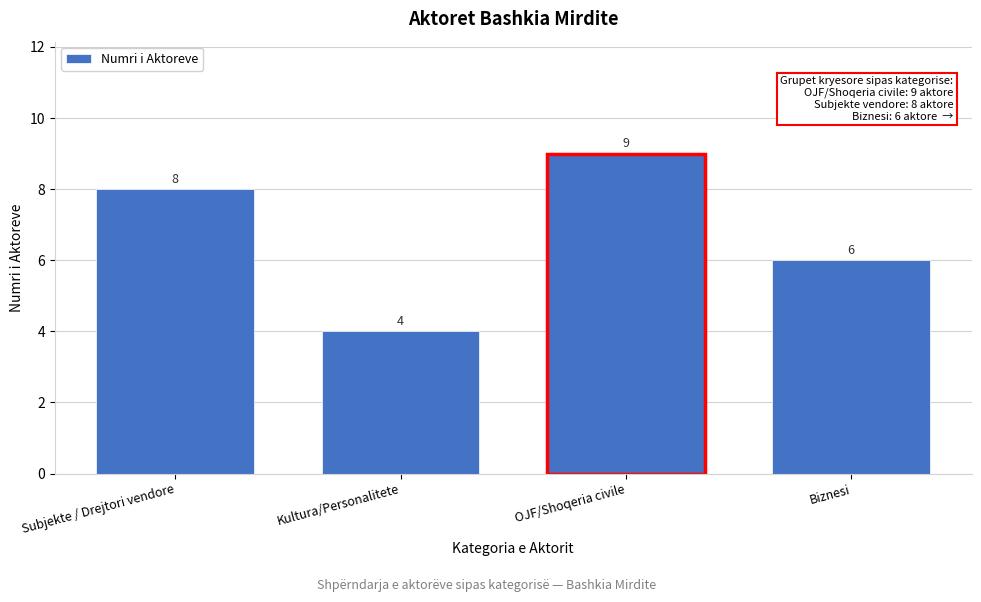

Reading left to right, what are all the values shown in this chart?

8	4	9	6